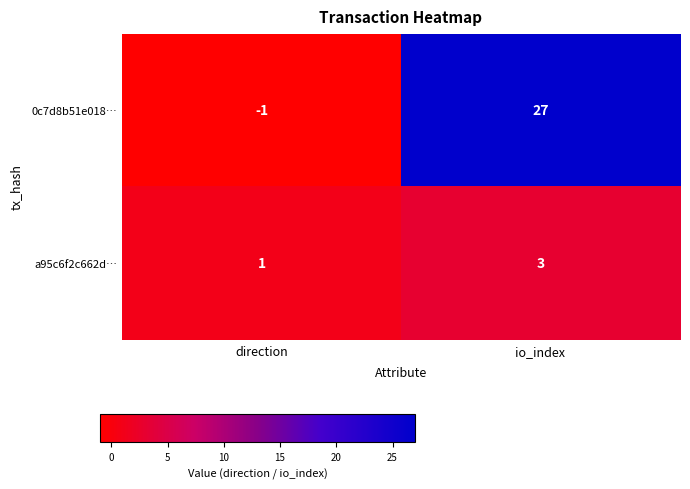

How many categories are shown in the chart?

2